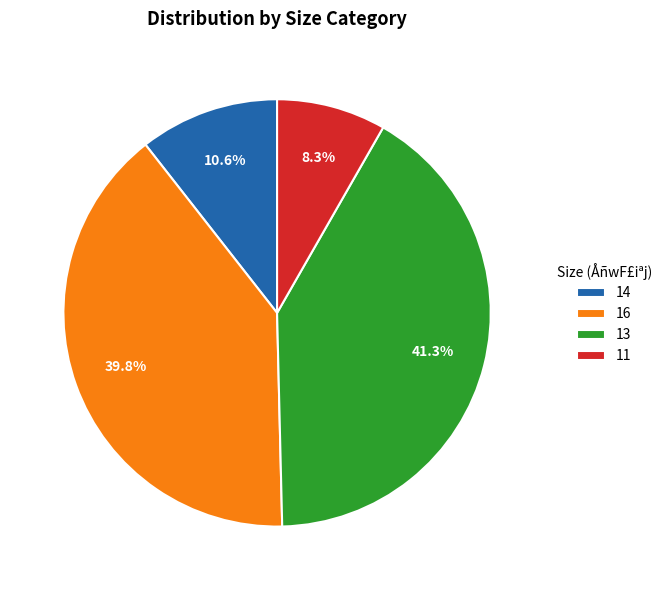

To the nearest percent, what portion does 16 represent?

40%